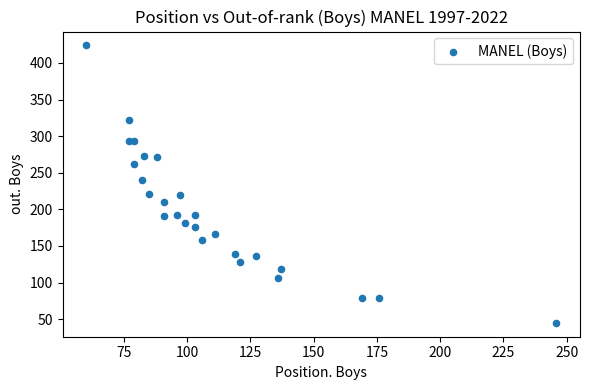

What Y value in the scatter plot is closest to 234?

240